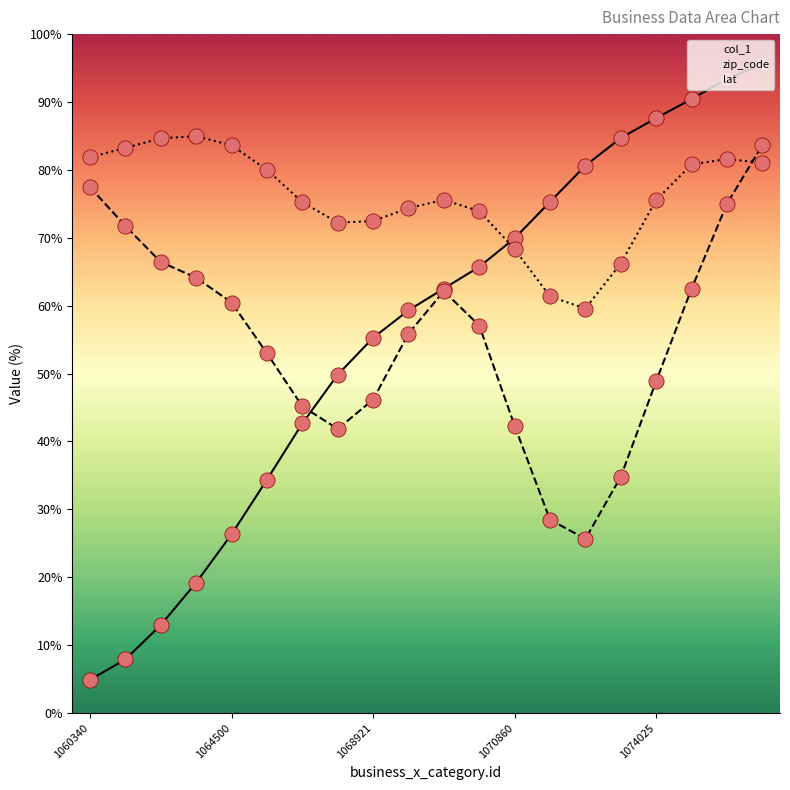

What is the total value across all series at 1070860?

180.6